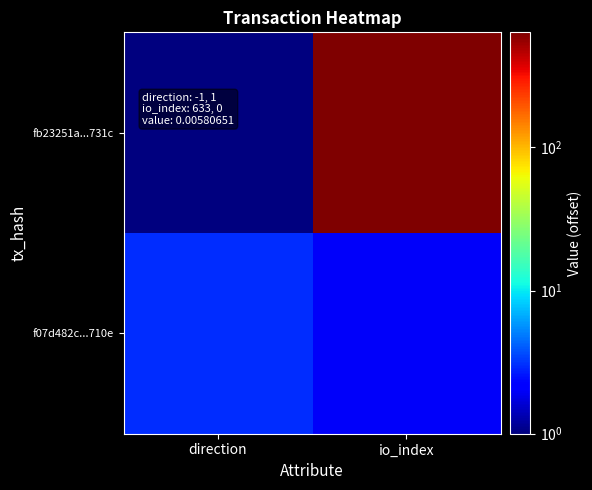

Rank the series at io_index from lowest to highest value.

f07d482c...710e, fb23251a...731c